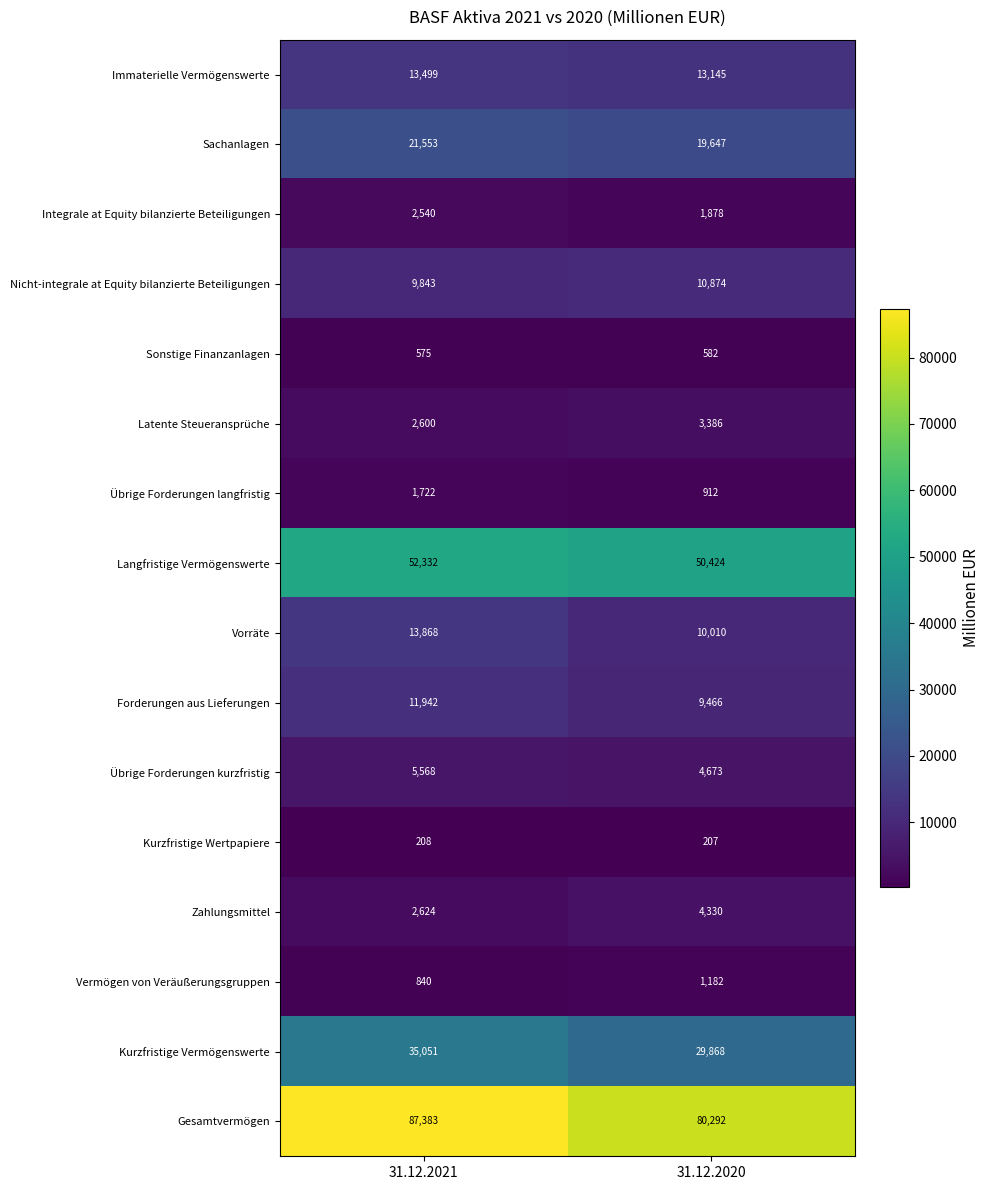

The value of Sonstige Finanzanlagen at 31.12.2020 is 248. True or false?

False